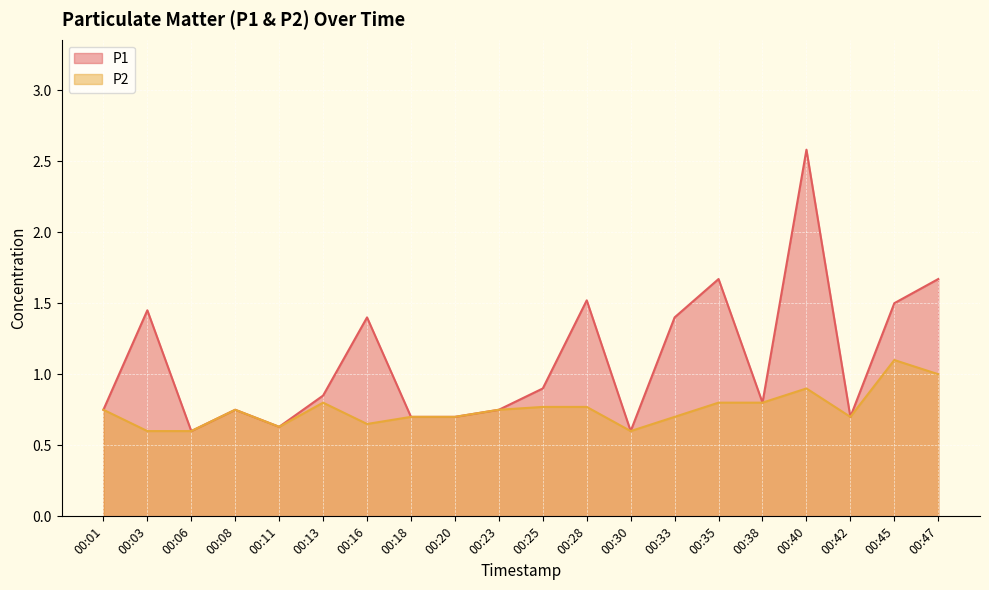

Between 00:03 and 00:11, which is larger?

00:03